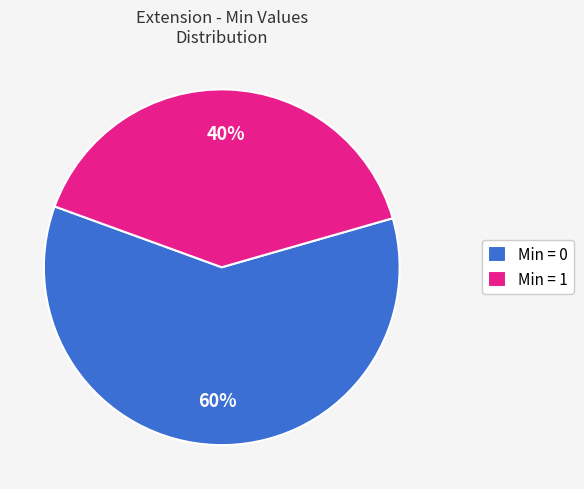

Count the number of slices in the pie.

2